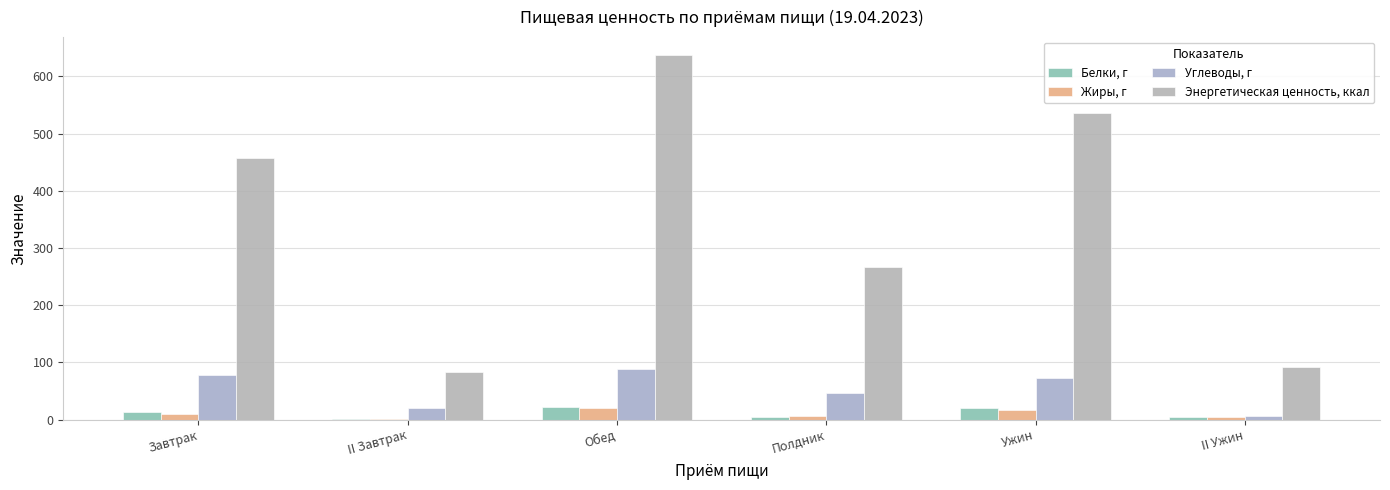

How many values in the Углеводы, г series exceed 73?

3